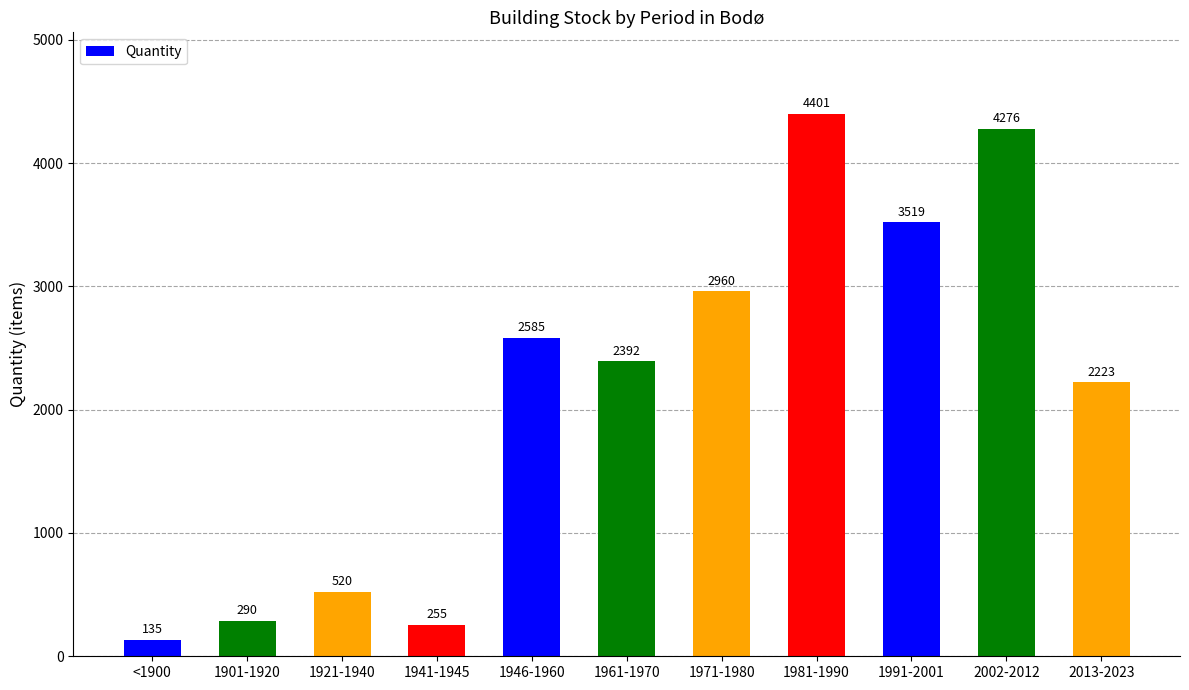

What is the label of the 9th bar from the left?

1991-2001